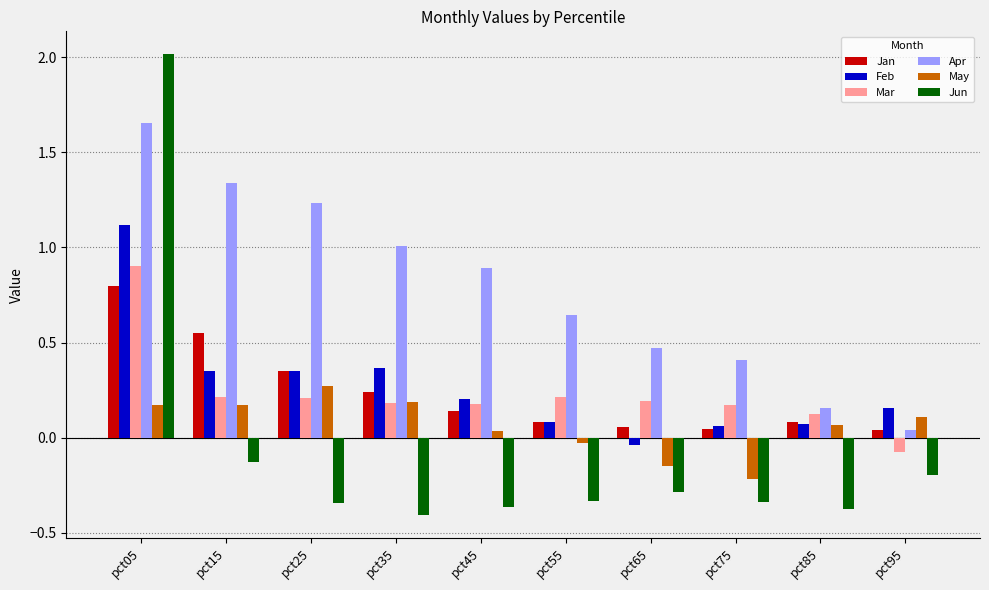

Which series has the widest spread of values?

Jun